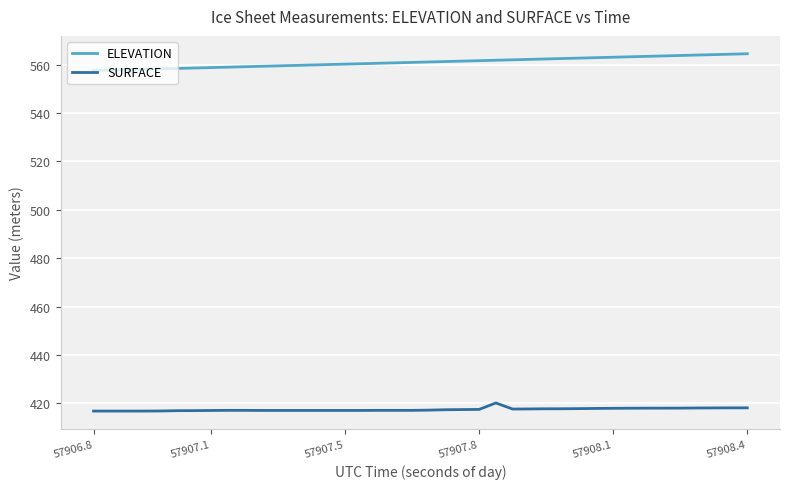

What is the minimum value for SURFACE?

416.8